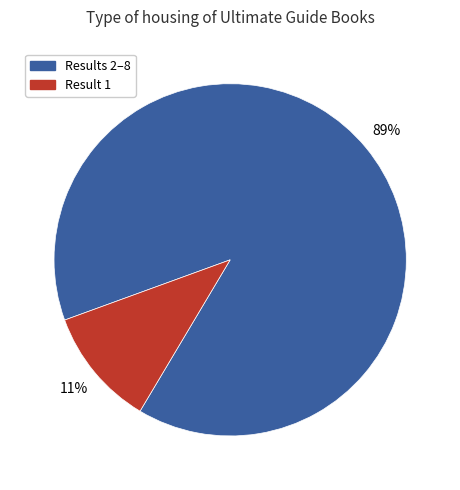

Combined, do Results 2–8 and Result 1 account for over 50%?

Yes